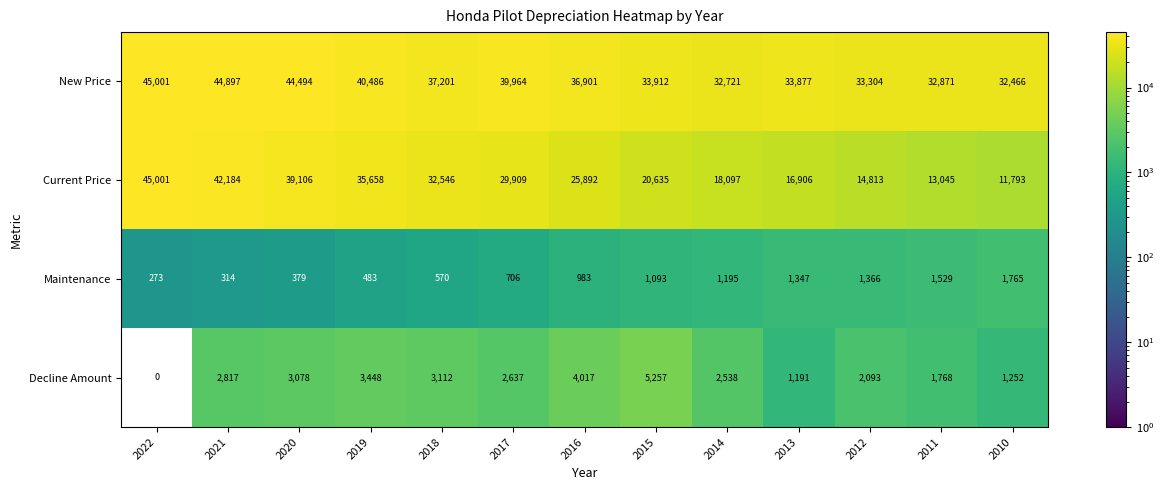

What is the difference between the maximum and minimum values in the Maintenance series?

1492